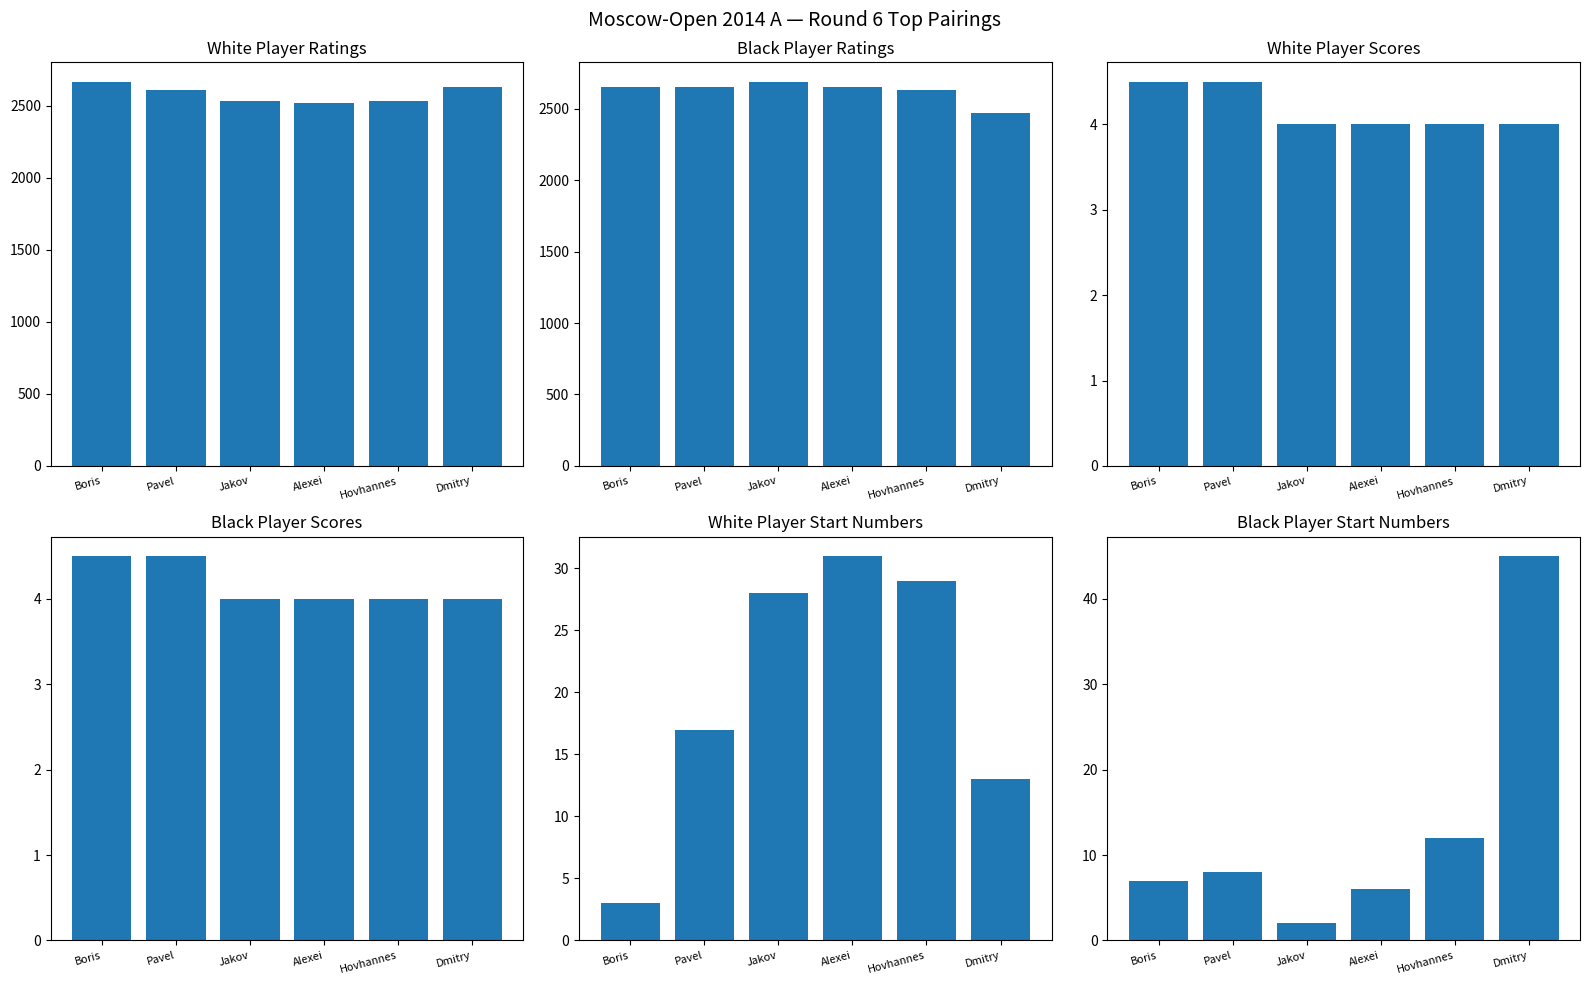

How many data points in Black Rating are above 2651?

2